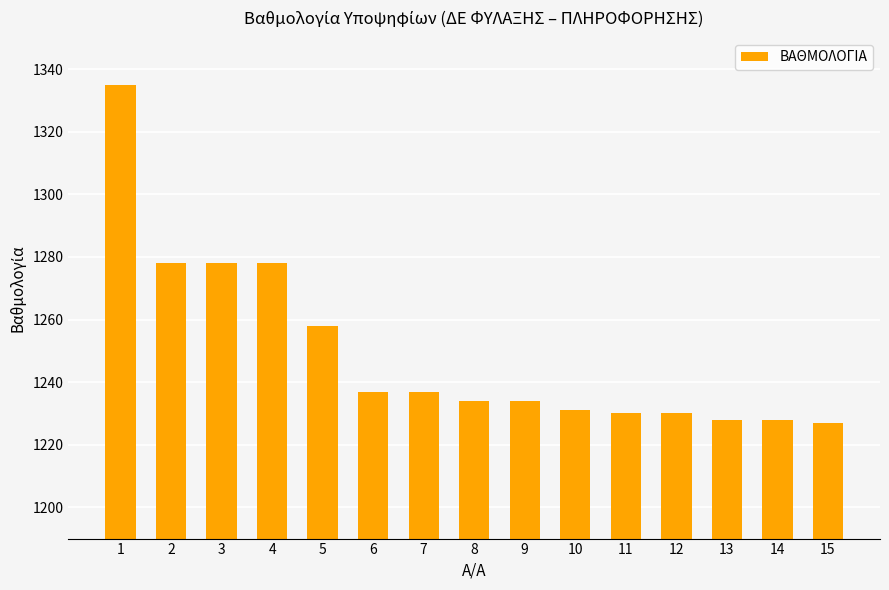

What is the maximum value shown in the chart?

1335